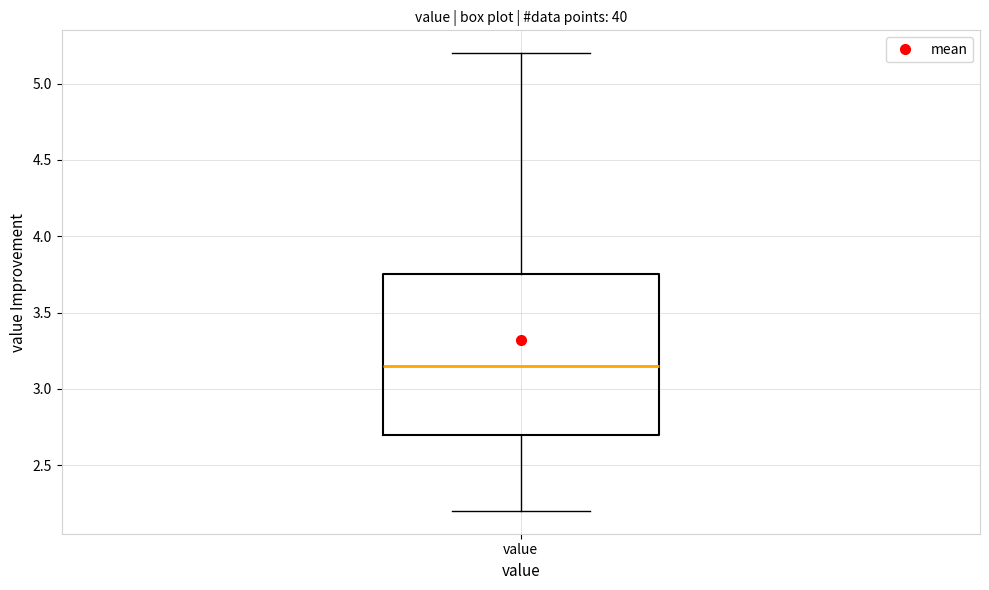

Read this box plot against the y-axis: the position of the median line, the range covered by the box, and the ends of both whiskers. The values are not printed on the chart, so give them approximately, as read against the axis.

median 3.15, box 2.70 to 3.75, whiskers 2.20 to 5.20